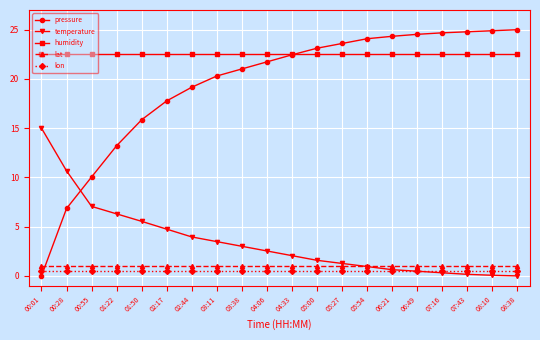

Does the chart have visible grid lines?

Yes